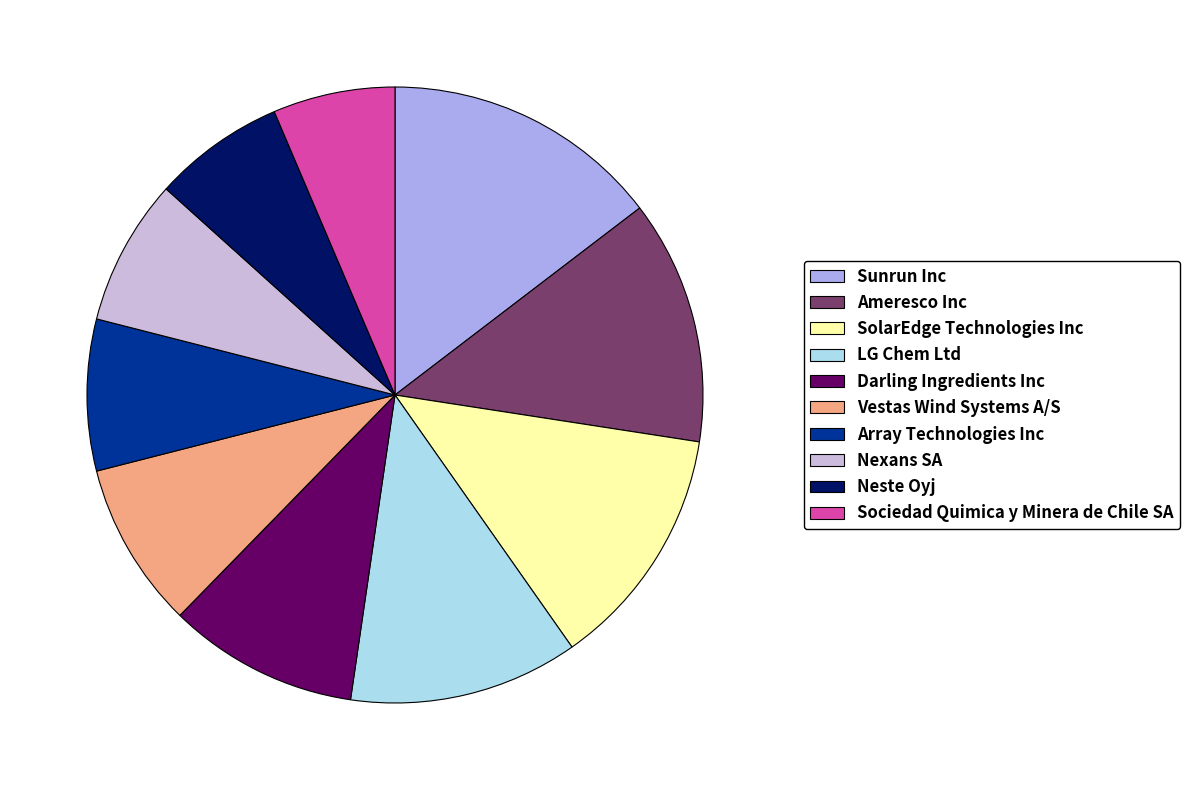

The Darling Ingredients Inc slice represents 10% of the pie. True or false?

True